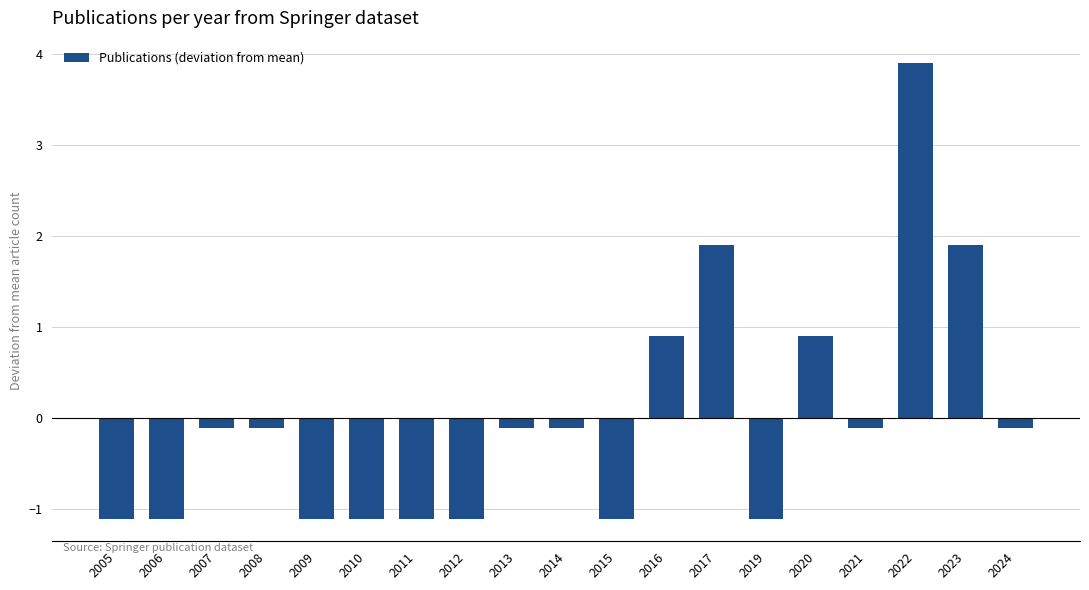

The chart shows a value of -1.8 at 2019. True or false?

False